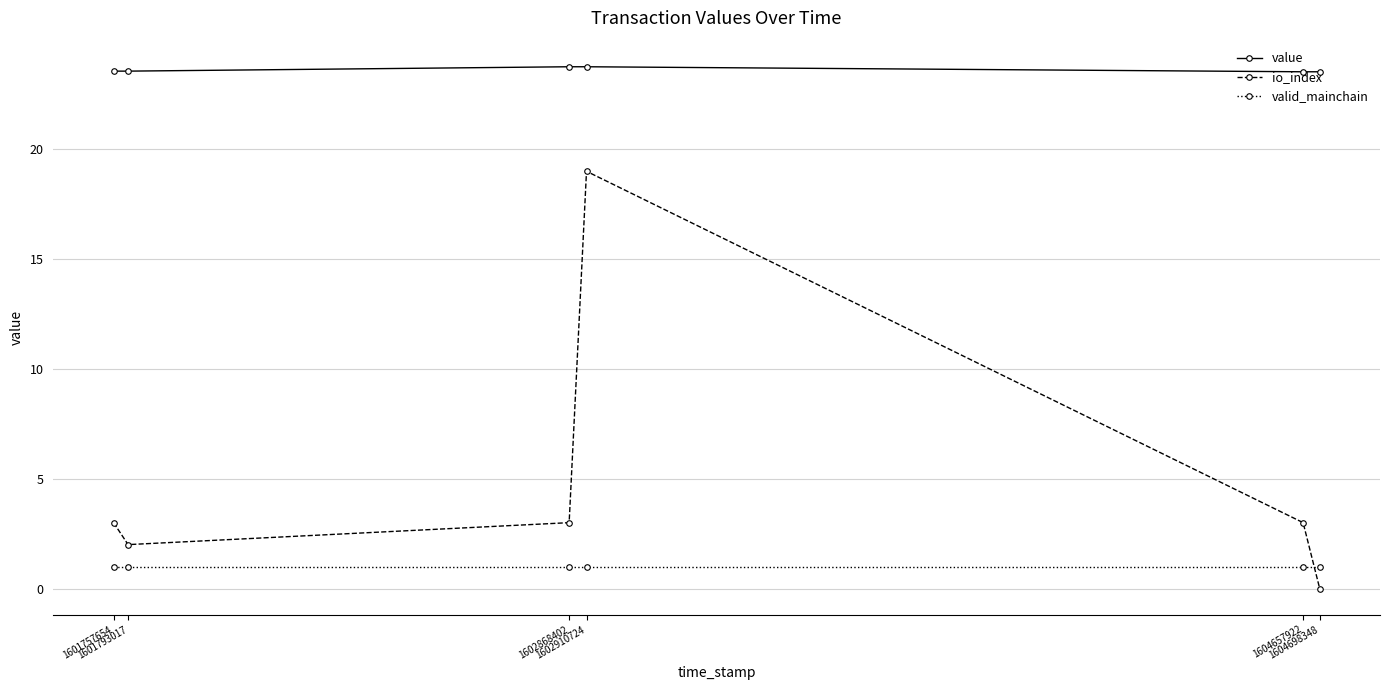

What is the greatest value displayed?

23.8